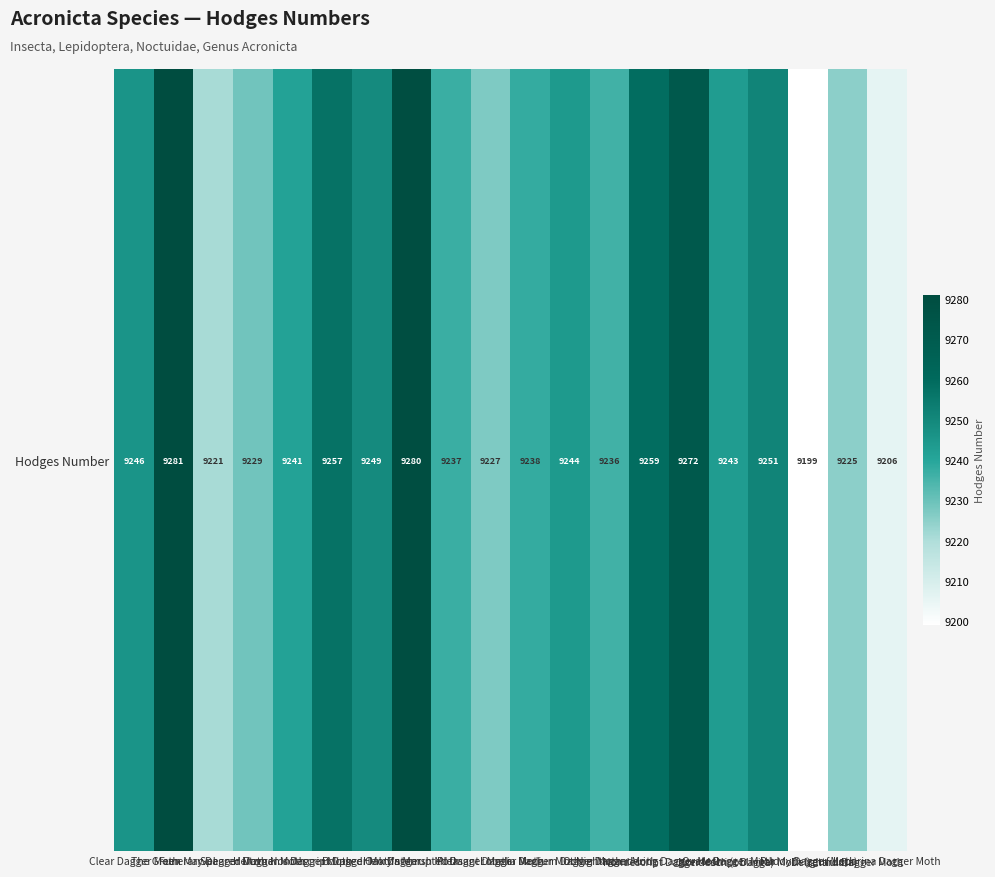

Approximately how many times larger is the value at Medium Dagger Moth compared to Interrupted Dagger Moth?

1.0